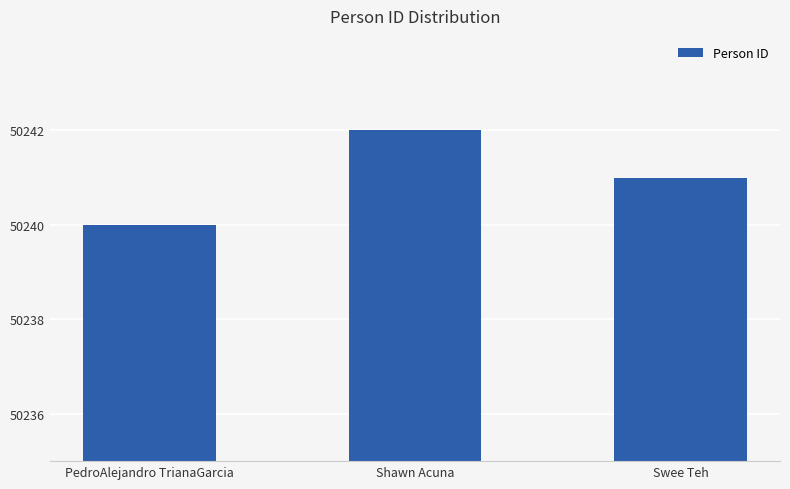

What is the label of the 3rd bar from the right?

PedroAlejandro TrianaGarcia